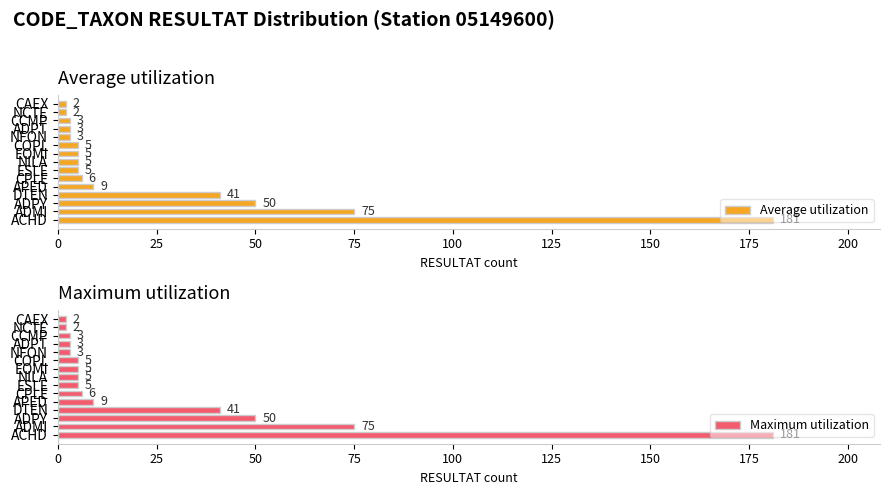

What is the difference between the Average utilization values at APED and CPLE?

3